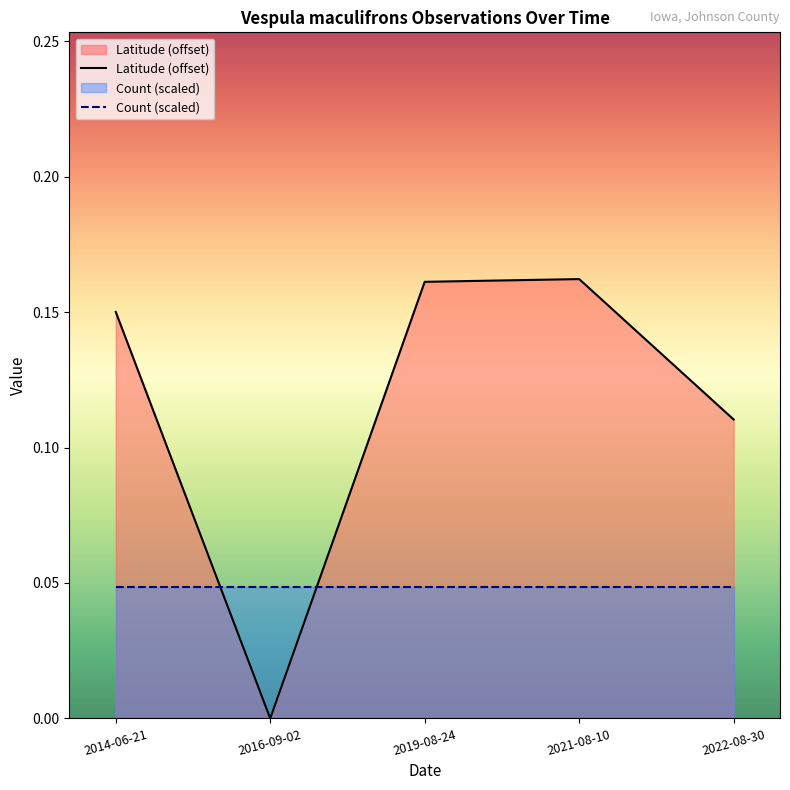

Which series has the widest spread of values?

Latitude (offset)